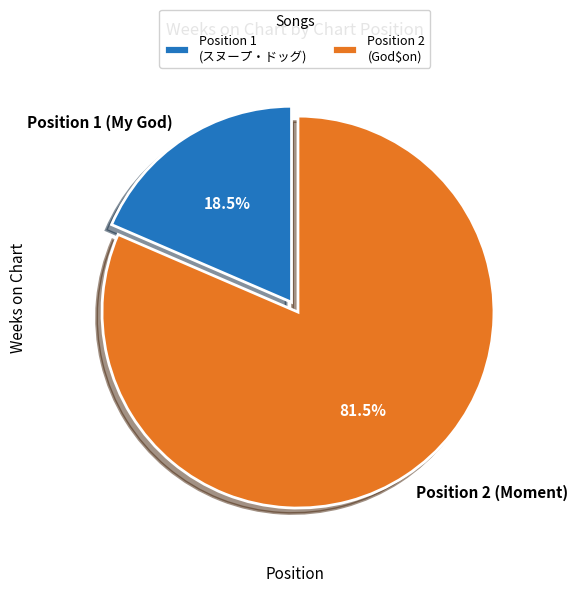

True or false: Position 1 (My God) accounts for 26% of the total.

False